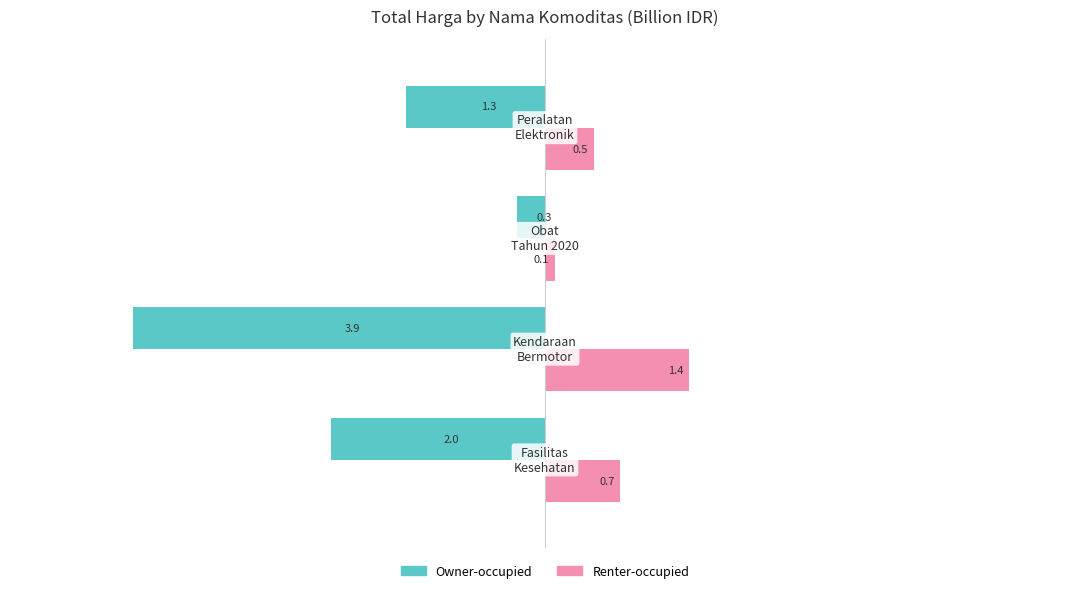

Which series has the largest total across all categories?

Renter-occupied